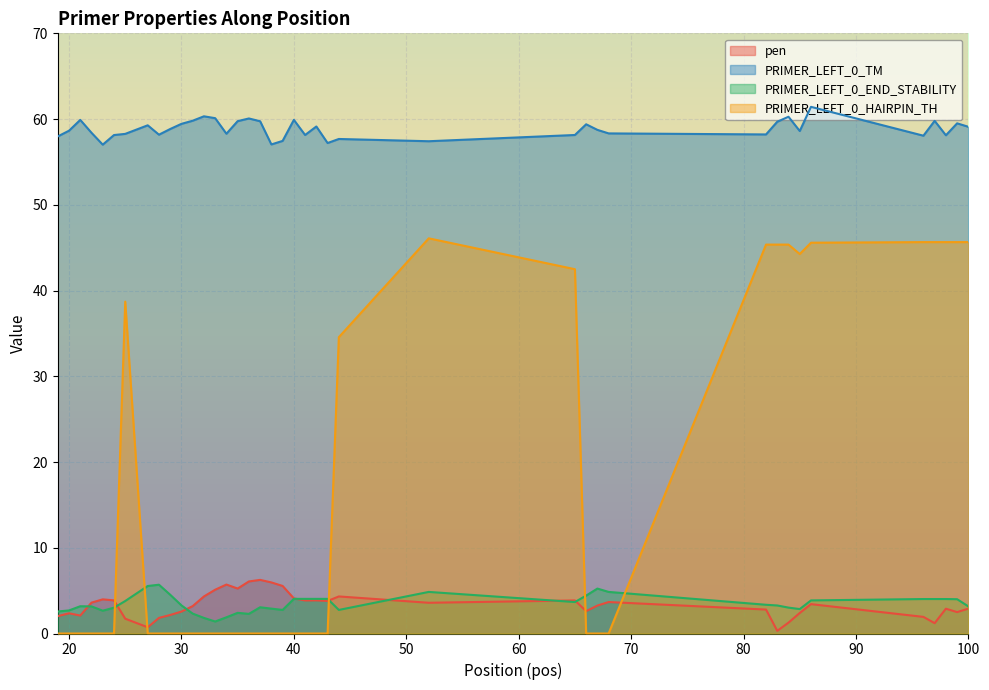

What is the spread (max minus min) of values at 83?

59.4